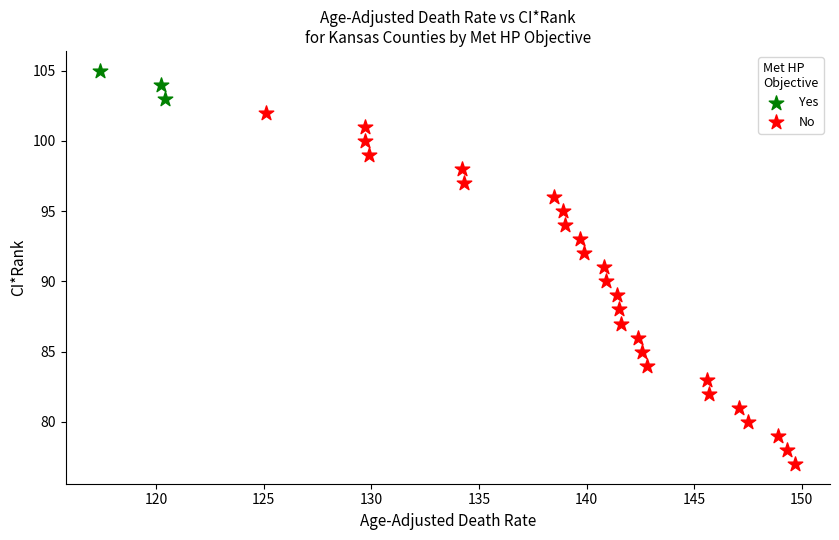

Which series reaches the maximum Y coordinate?

Yes